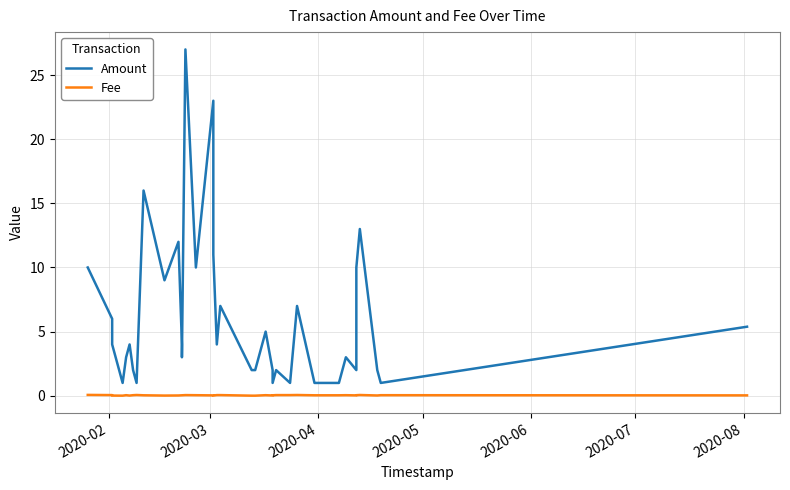

True or false: Amount has more than 0 points higher than both neighbors.

True